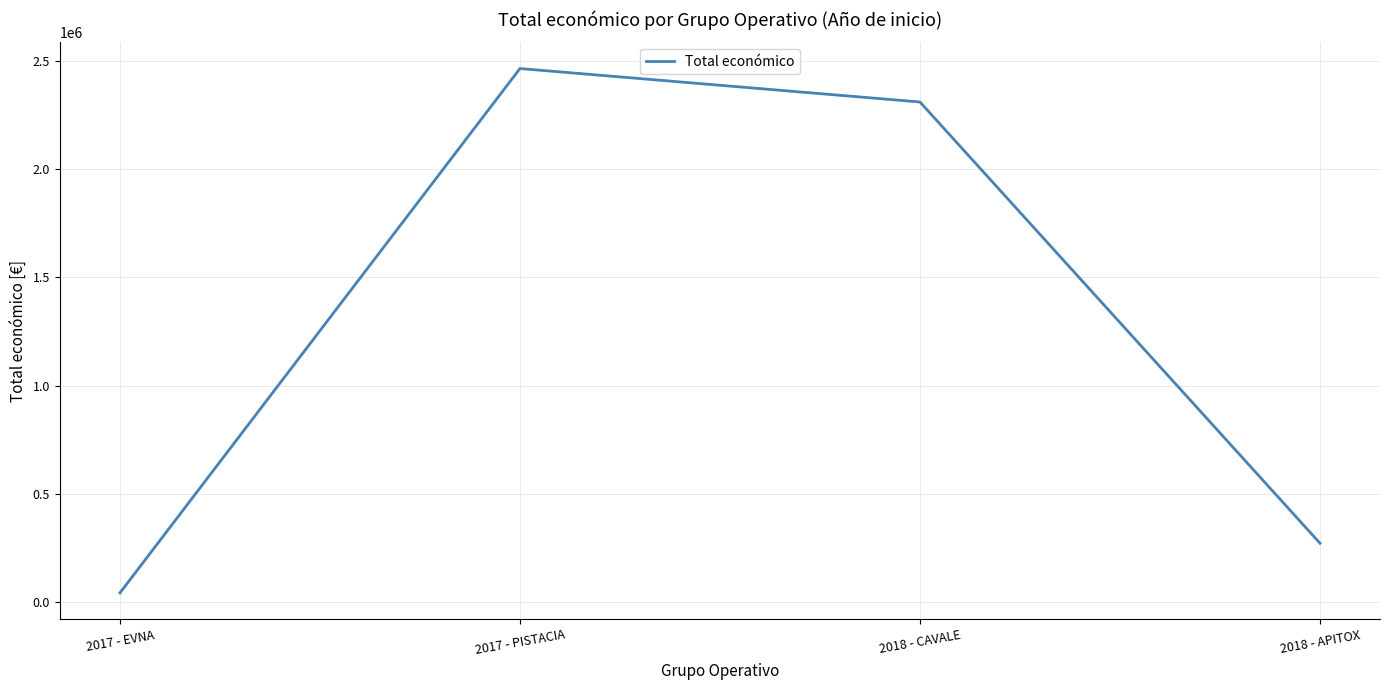

The chart shows a value of 2310026 at 2018 - CAVALE. True or false?

True